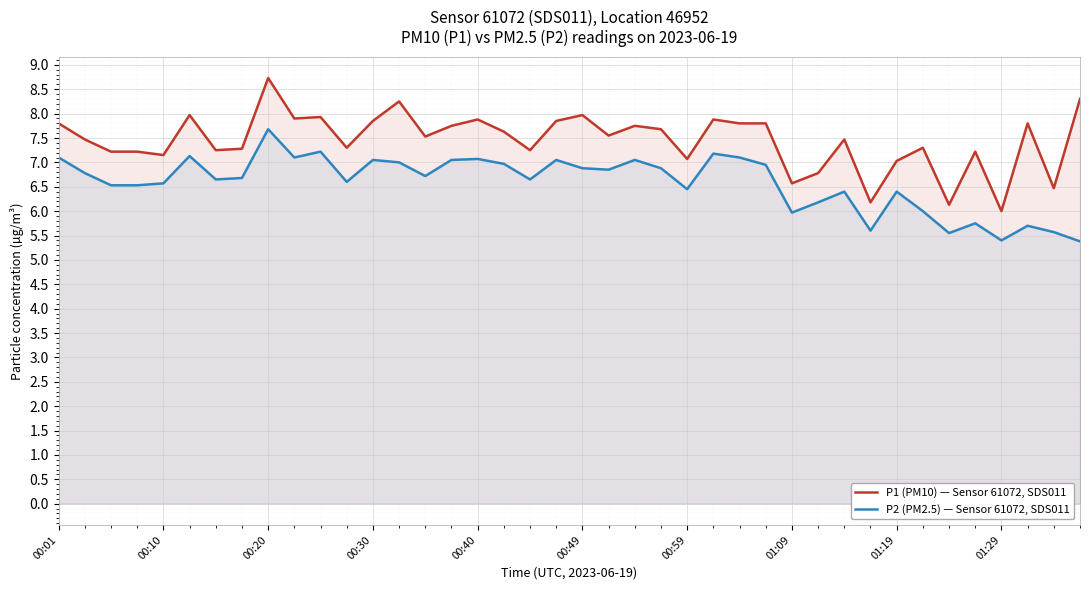

Rank the series by their average value, from lowest to highest.

P2 (PM2.5) — Sensor 61072, SDS011, P1 (PM10) — Sensor 61072, SDS011